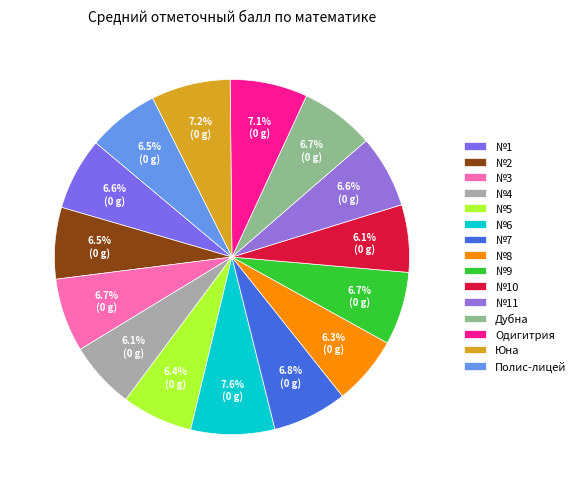

How many segments does this pie chart have?

15